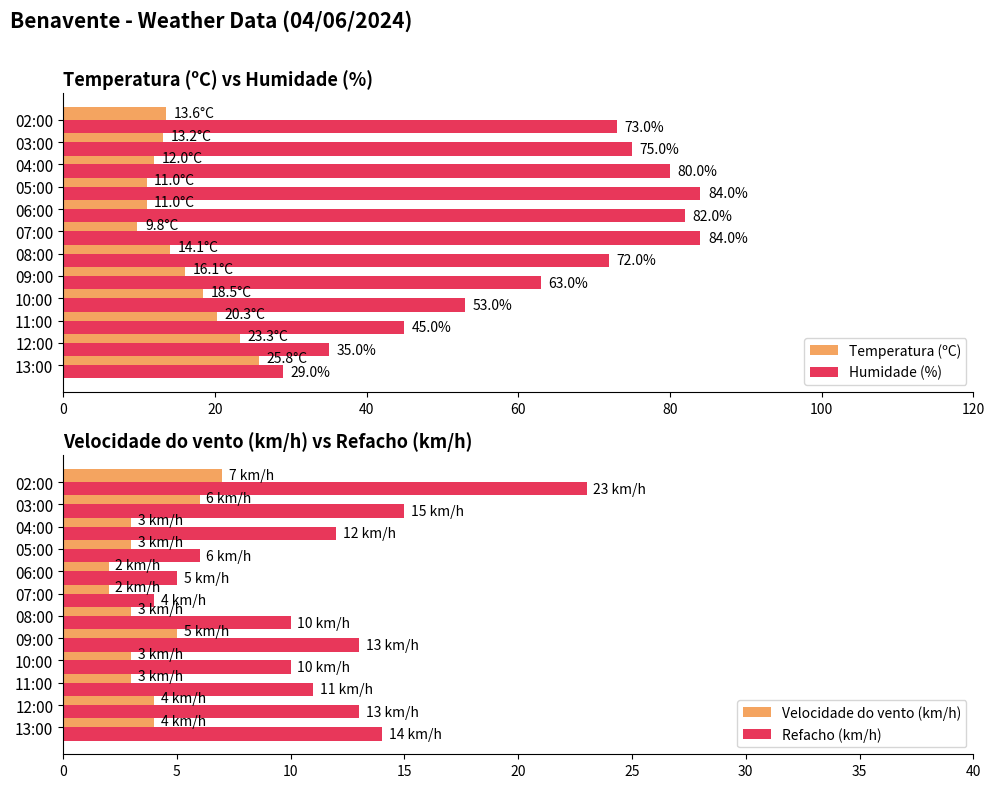

How many values in the Velocidade do vento (km/h) series exceed 3?

5